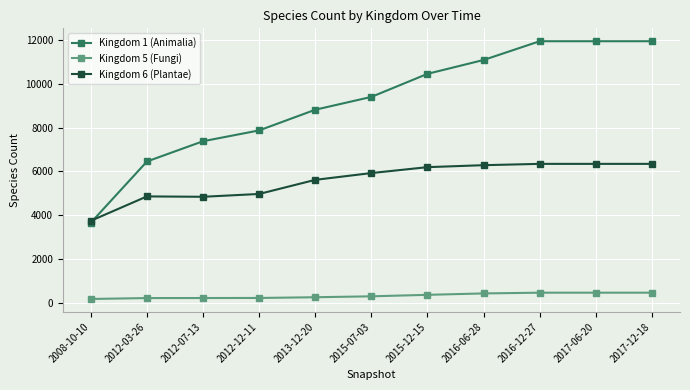

What is the total value across all series at 2012-12-11?

13047